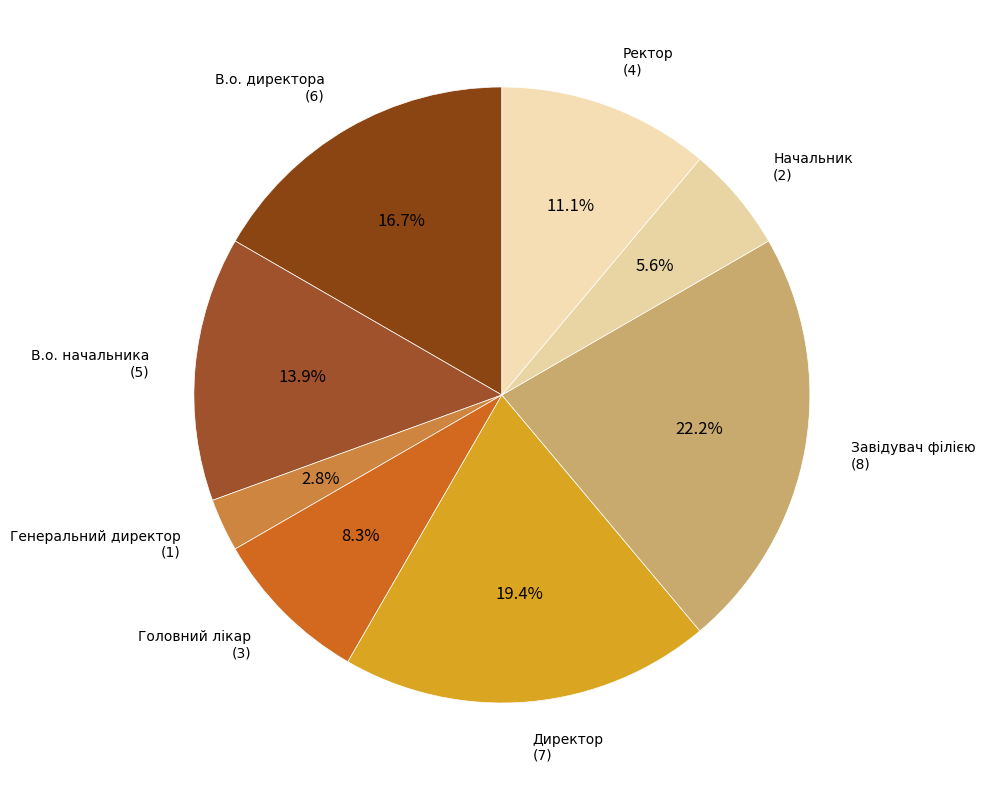

Which slice is the largest?

Завідувач філією